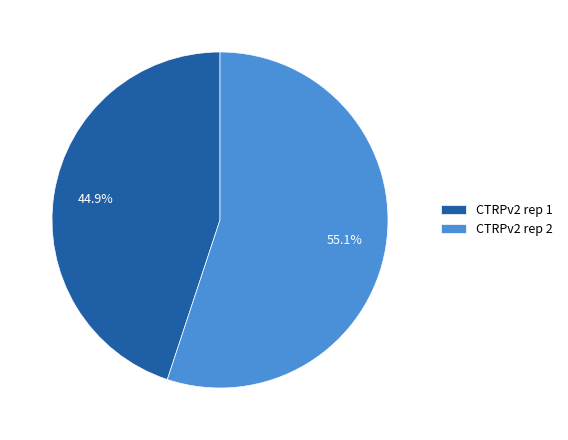

How many slices are in this pie chart?

2